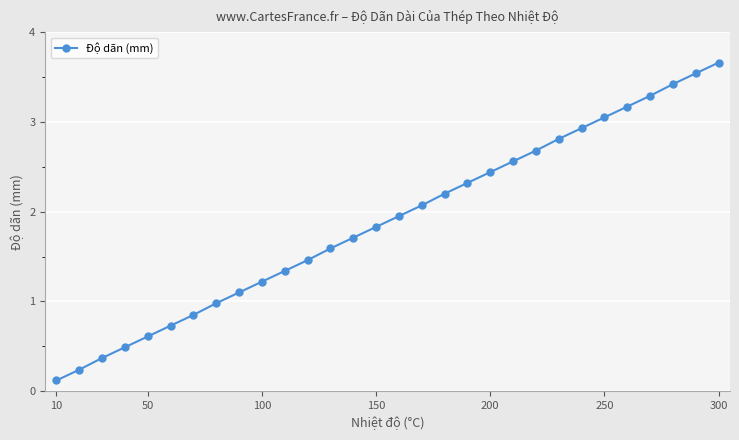

True or false: the data has more than 2 interior local peaks.

False